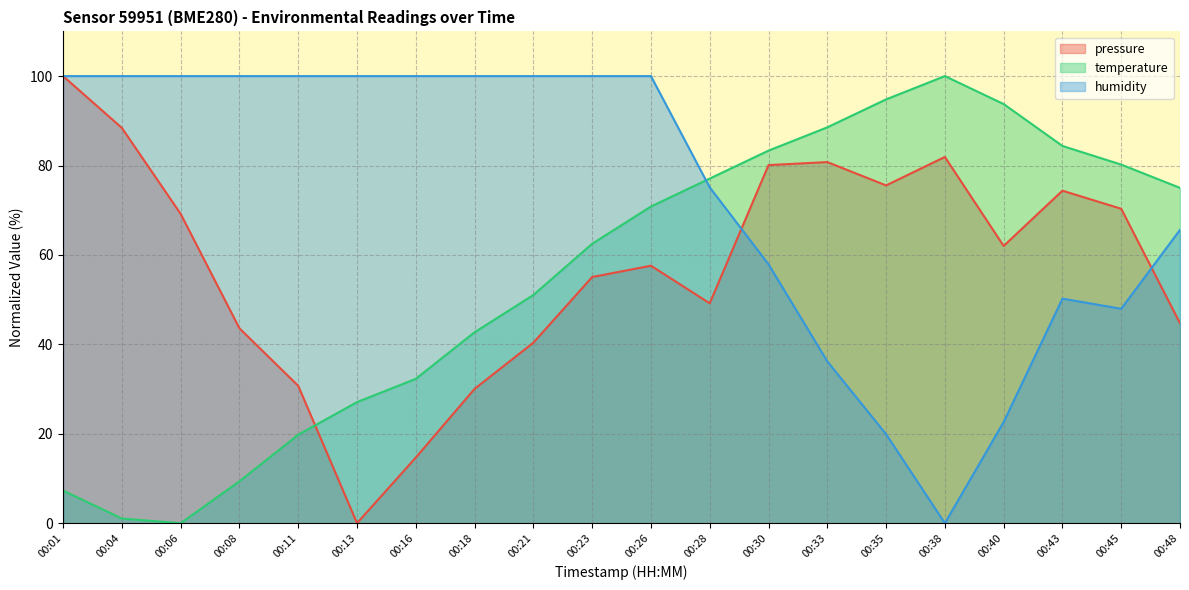

What is the difference between the pressure values at 00:28 and 00:11?

18.5